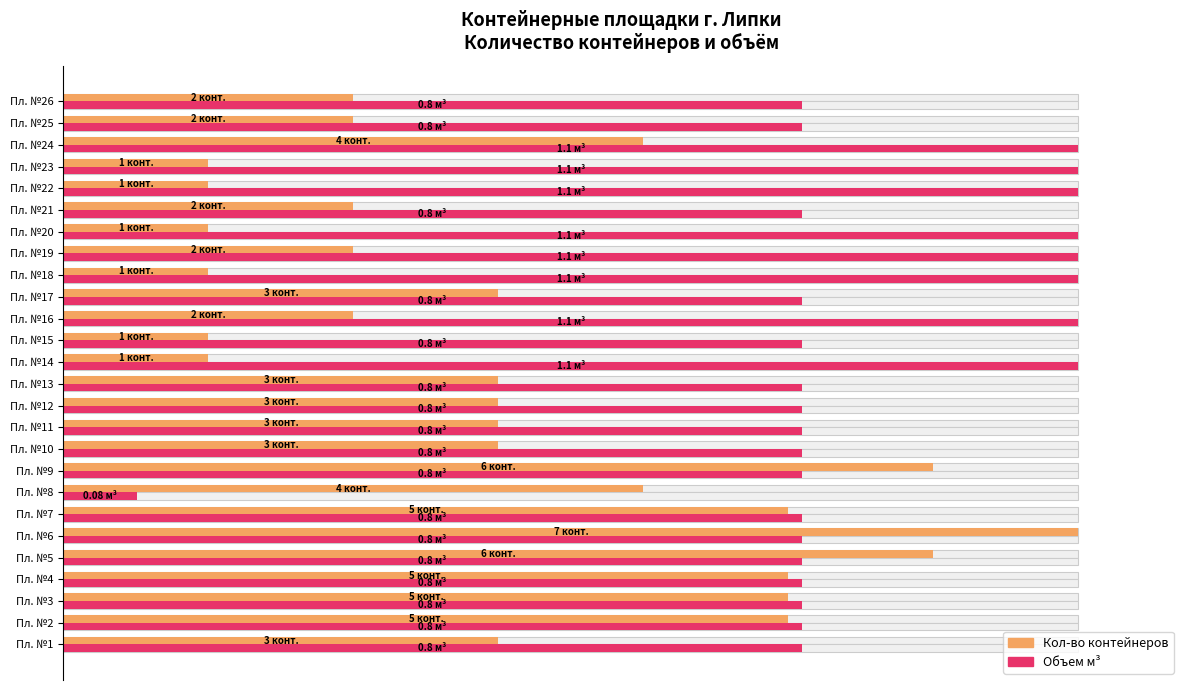

How many data points does each series have?

26